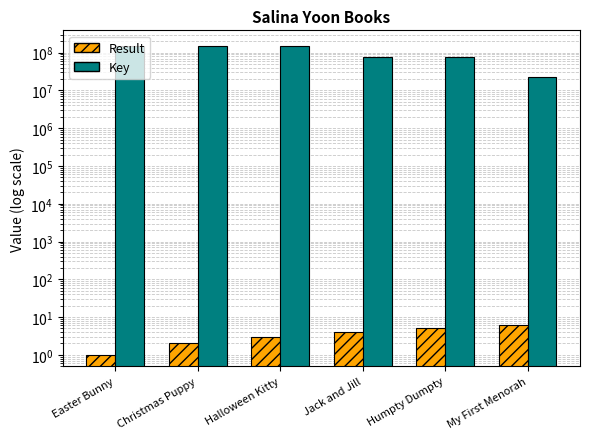

Are the bars grouped side by side (vs. stacked)?

Yes